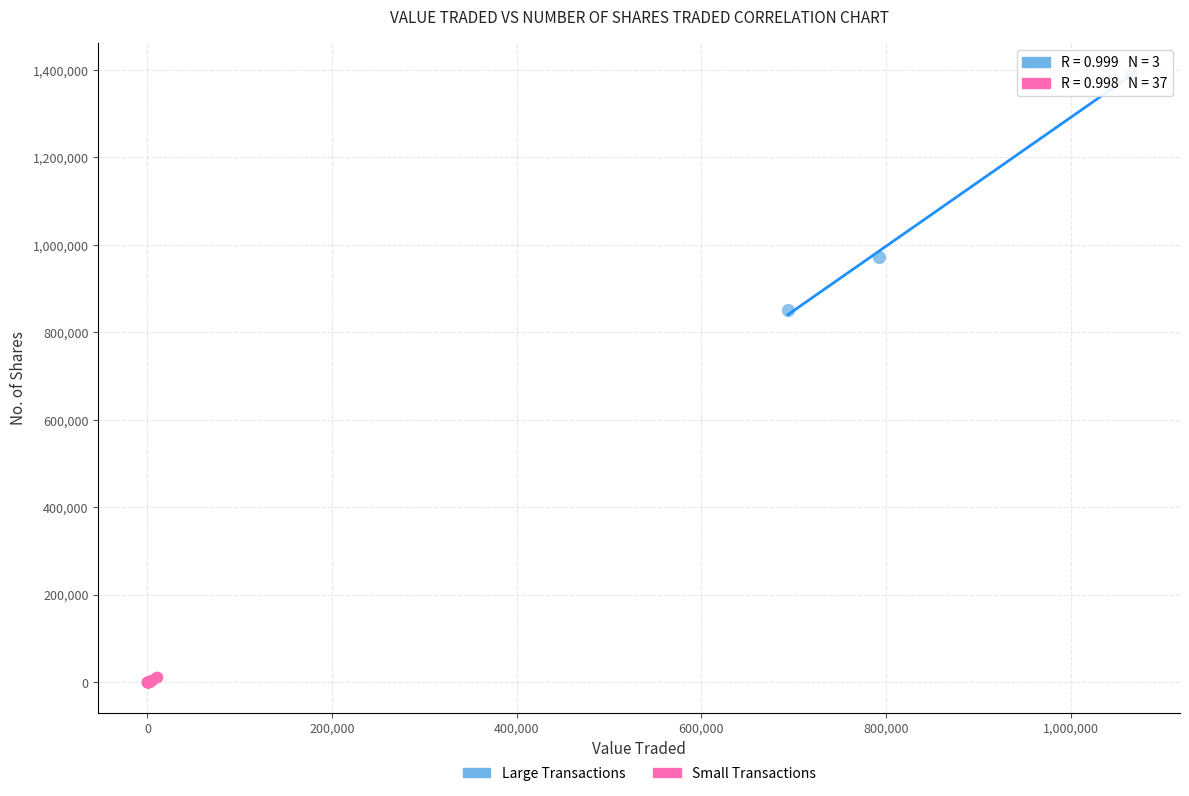

Which series contains the highest Y value?

Large Transactions